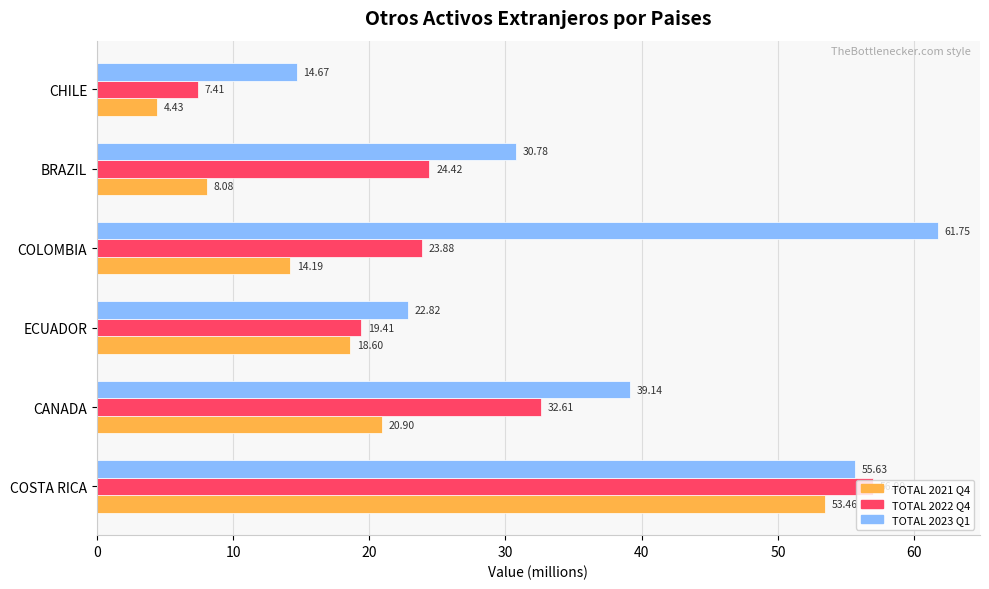

At which category is the sum across all series the highest?

COSTA RICA